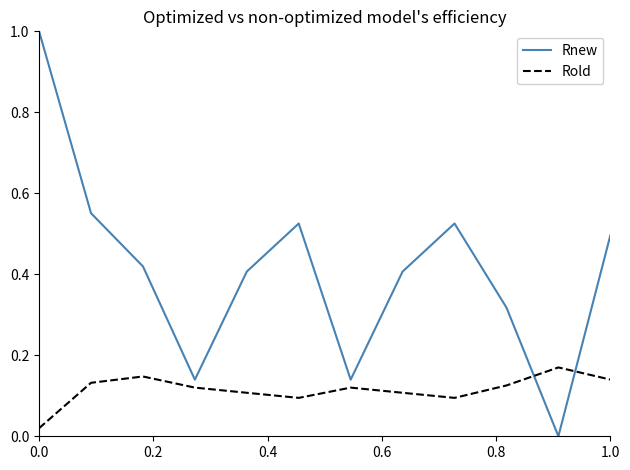

Which series has the largest range (max minus min)?

Rnew